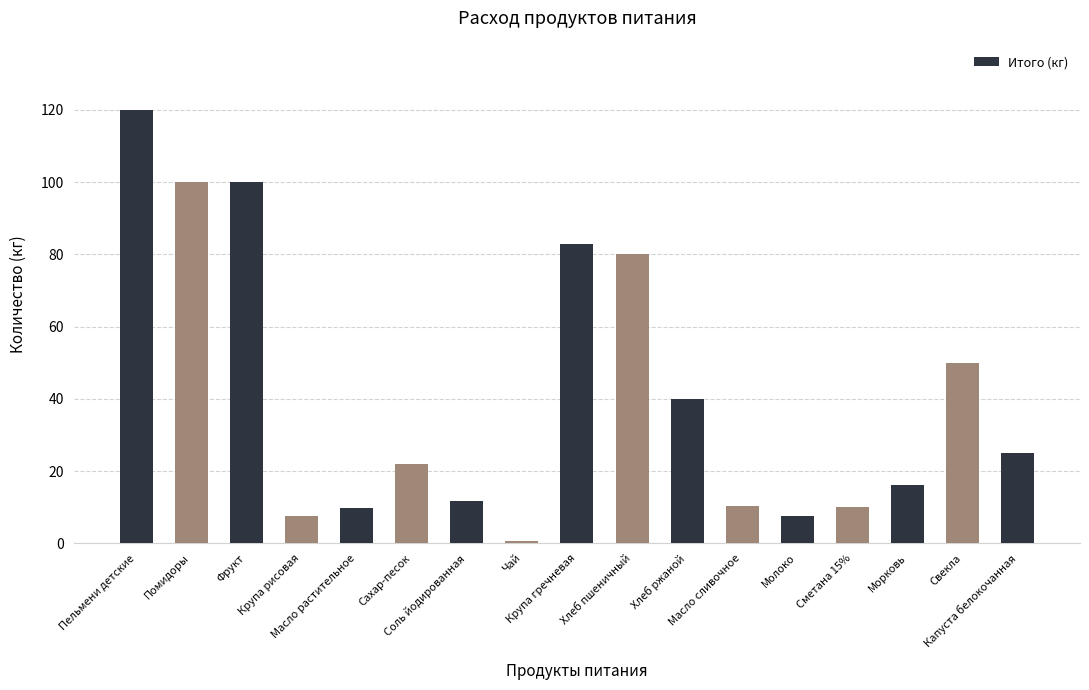

What is the value of the 11th bar from the left?

40.0